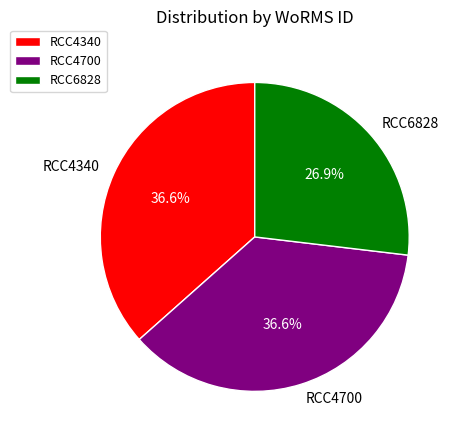

Count the number of slices in the pie.

3